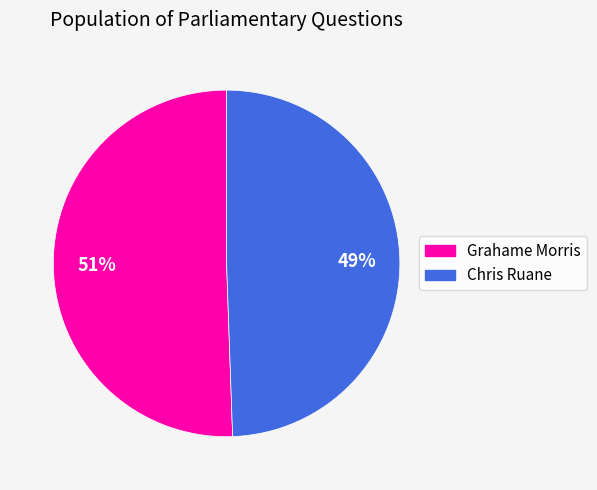

To the nearest percent, what is the average slice percentage?

50%